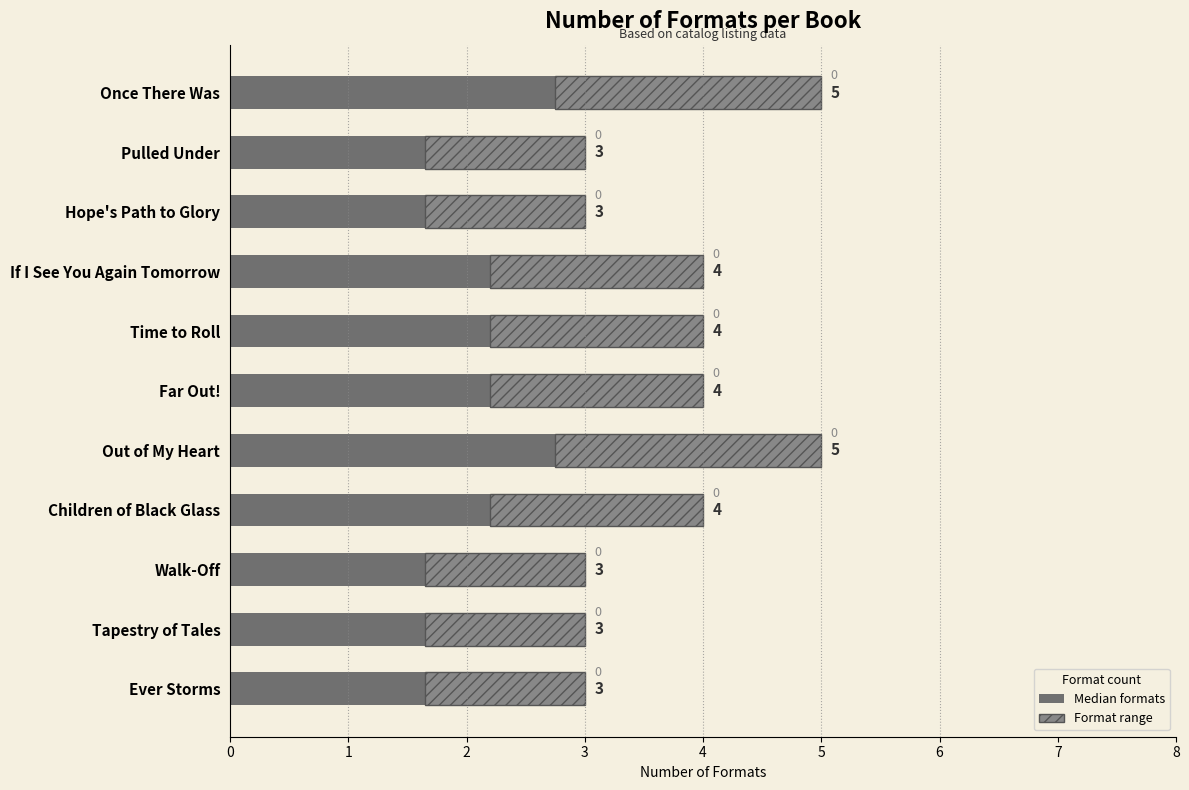

What is the difference between the maximum and minimum values?

2